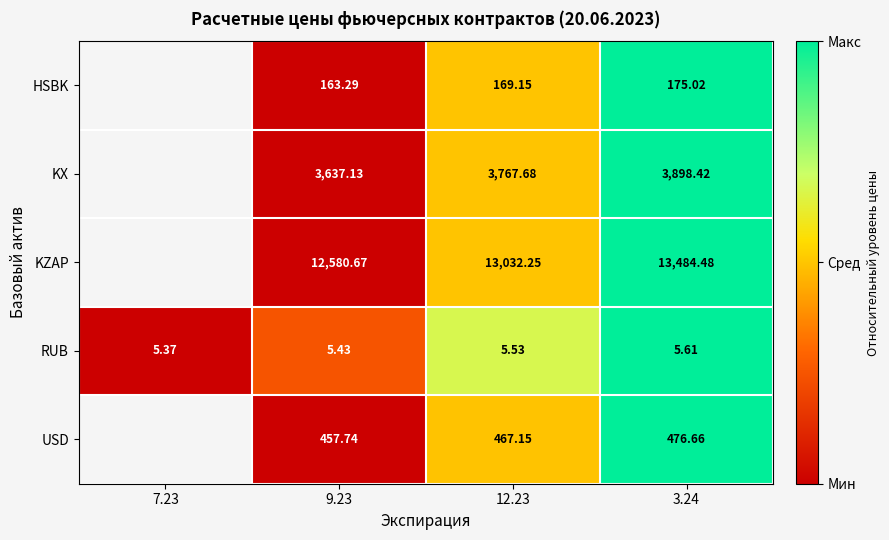

Is the value of HSBK at 3.24 greater than the value of KX at 12.23?

No